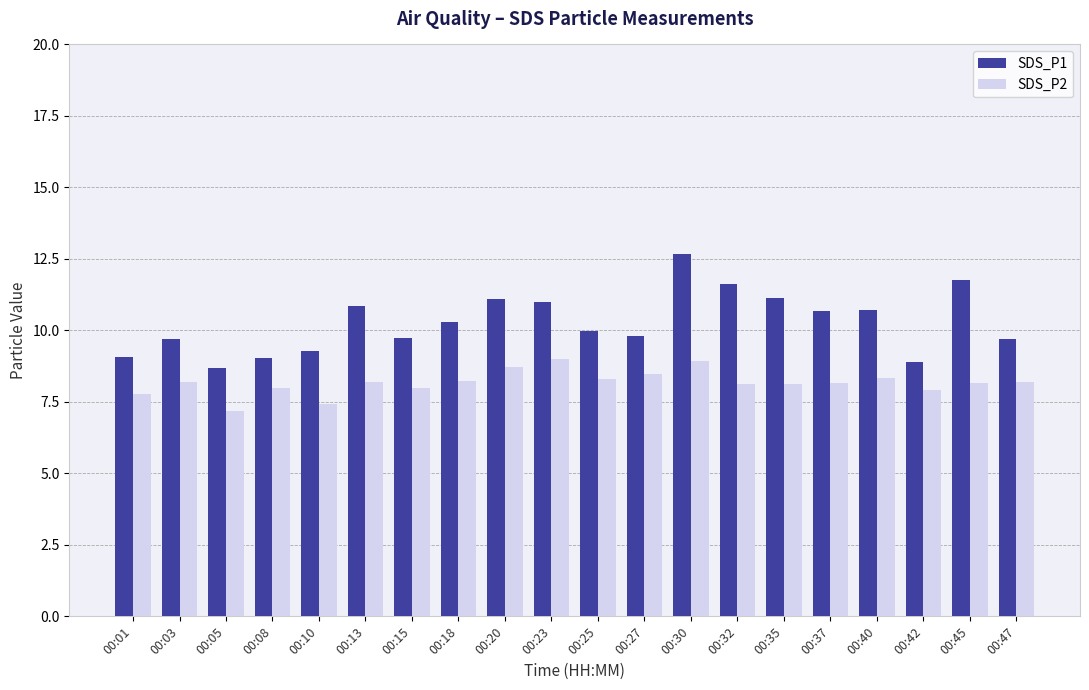

What is the sum of all SDS_P2 values?

163.4